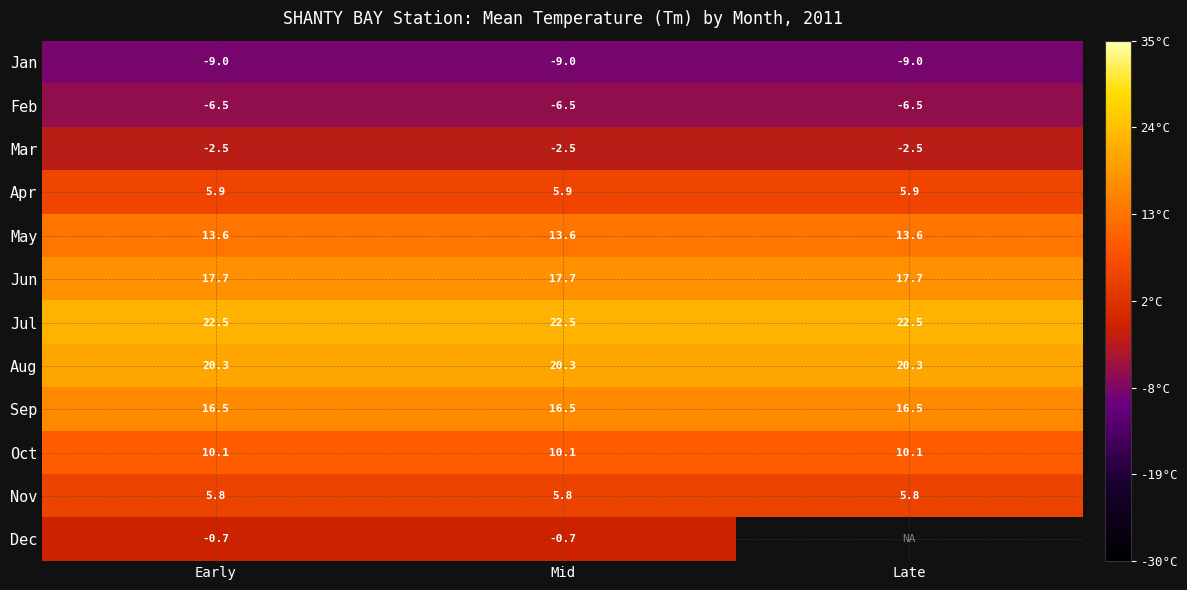

What is the minimum value for Jan?

-9.0